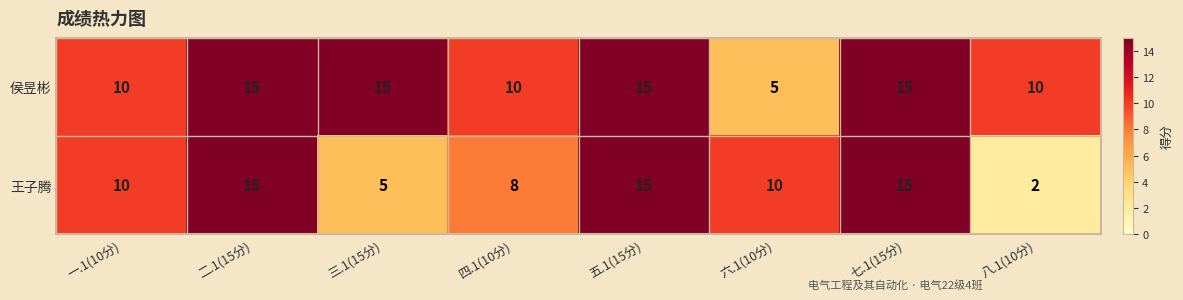

What is the highest value of the 王子腾 series?

15